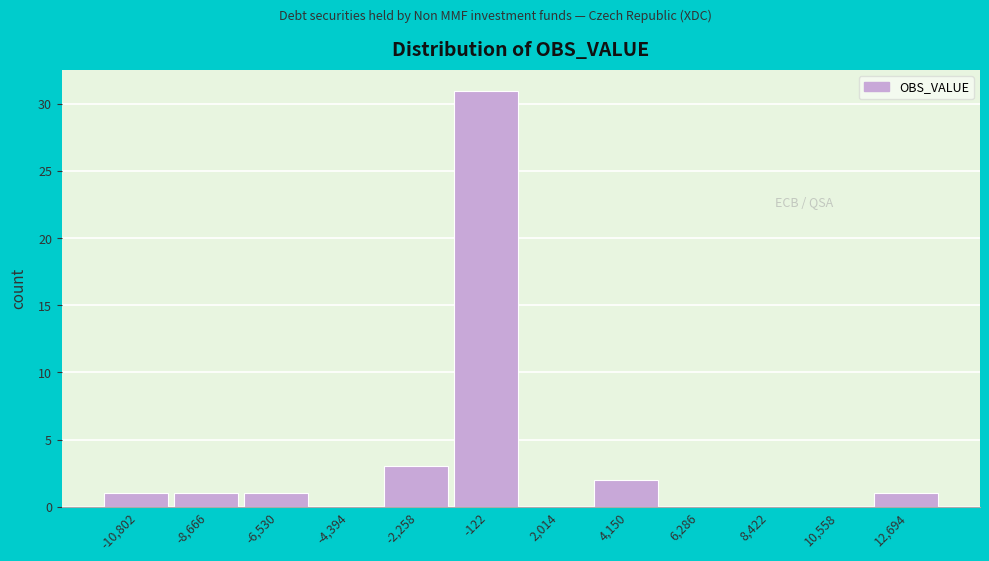

Reading left to right, transcribe all the data shown in this chart.

-10,802=1	-8,666=1	-6,530=1	-4,394=0	-2,258=3	-122=31	2,014=0	4,150=2	6,286=0	8,422=0	10,558=0	12,694=1